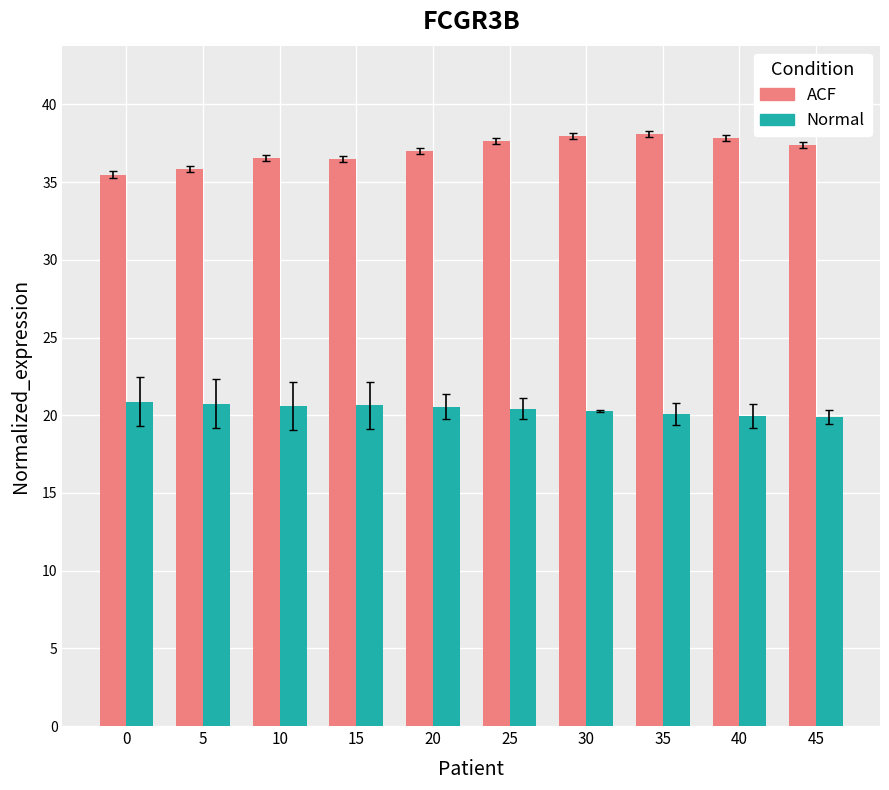

Is it true that Normal equals 20.1 at 35?

True